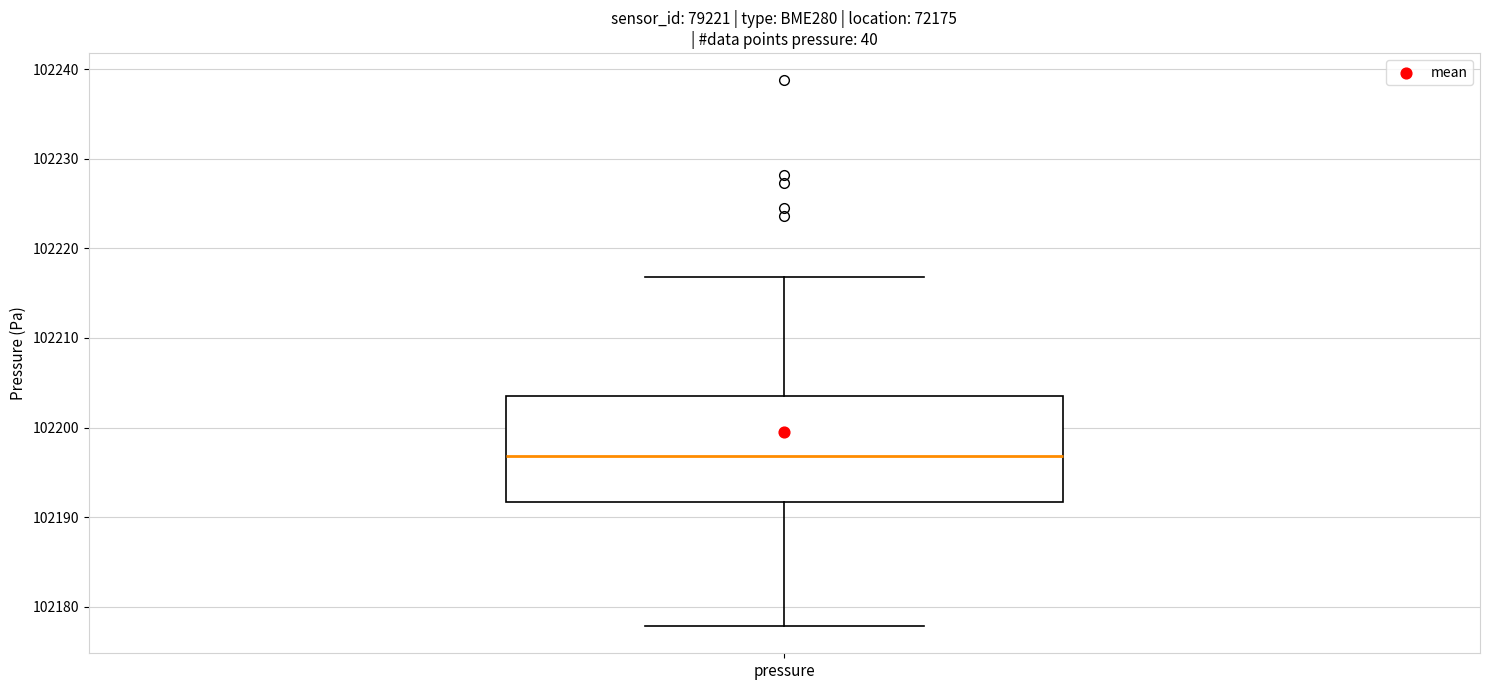

Where does the upper whisker of the box for pressure end on the y-axis? The values are not printed on the chart, so give them approximately, as read against the axis.

102217